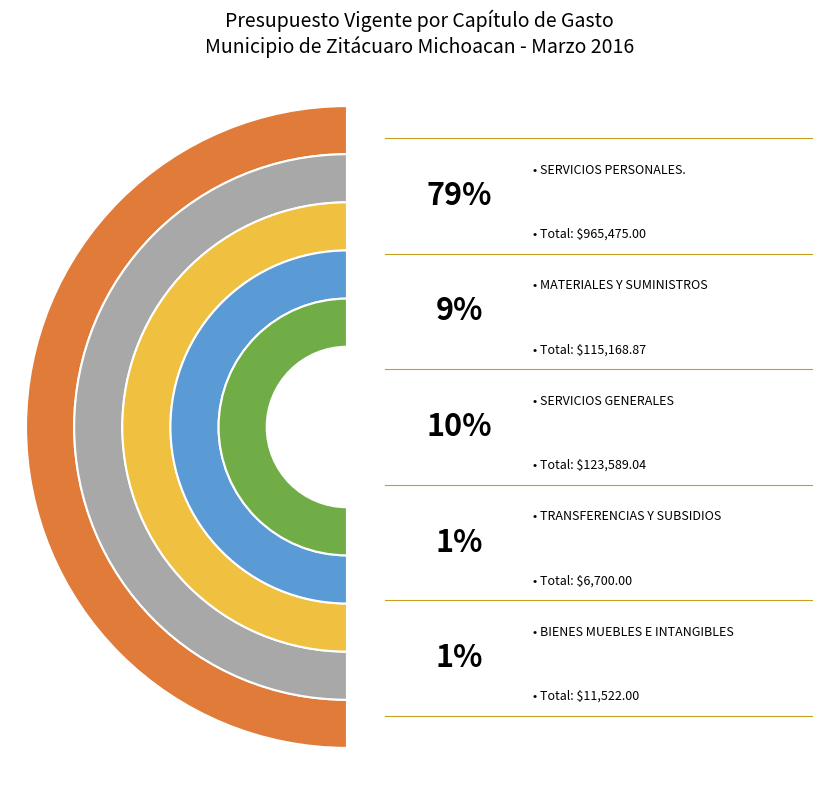

The SERVICIOS PERSONALES. slice represents 79% of the pie. True or false?

True